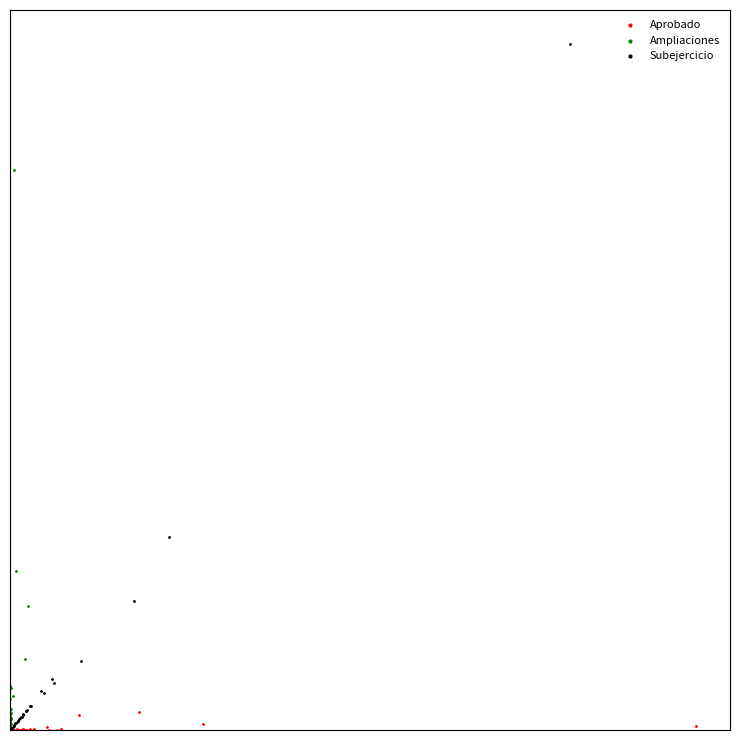

Which series contains the highest Y value?

Subejercicio